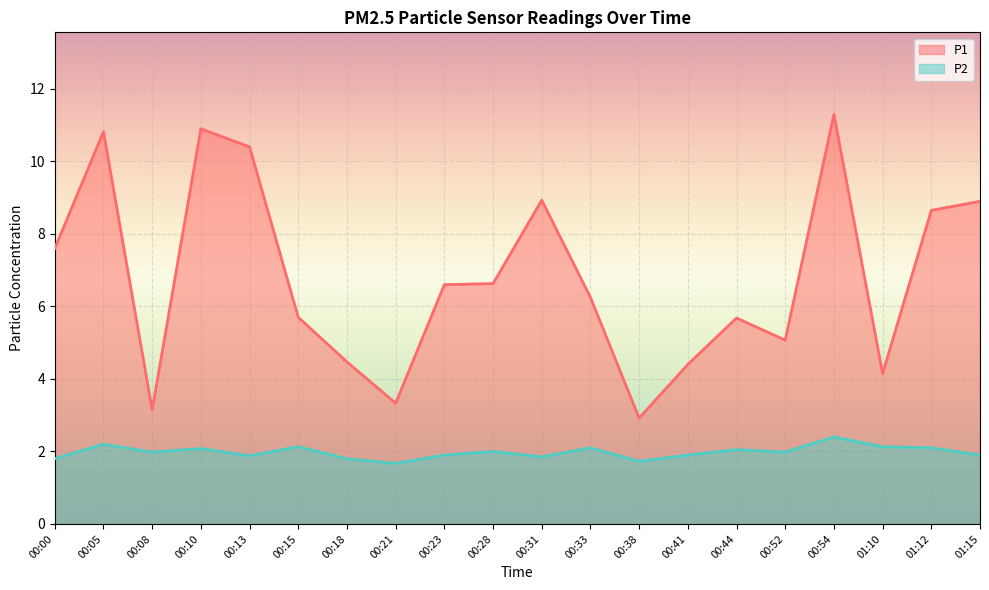

At how many categories does at least one series exceed 4?

17